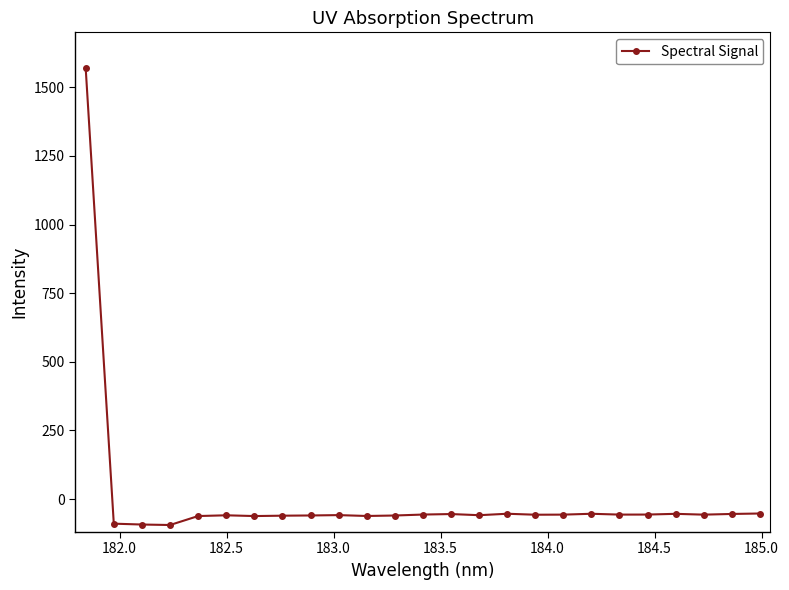

What is the minimum value shown in the chart?

-94.4